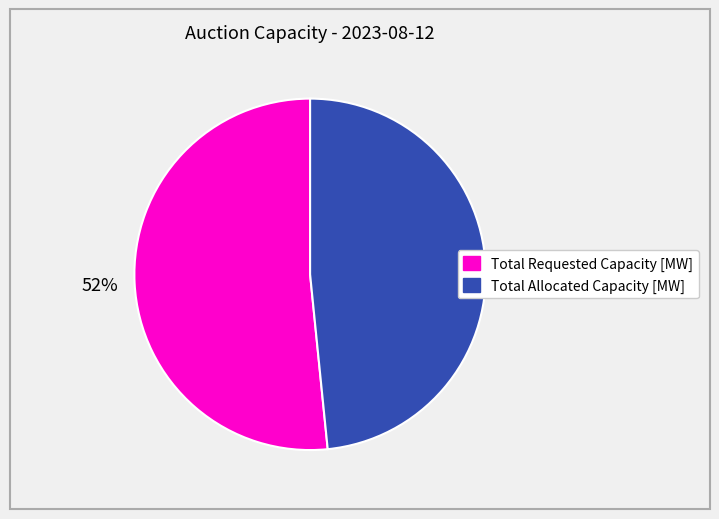

To the nearest percent, what is the average slice percentage?

50%